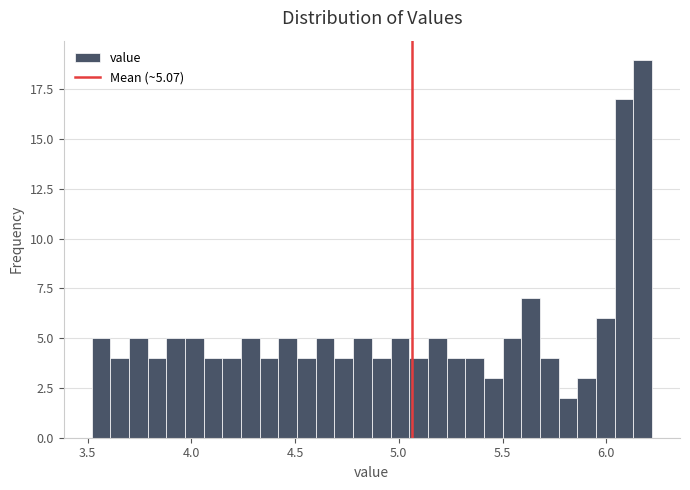

Around what value on the x-axis is the tallest bar? Give the approximate position of its centre, as read against the axis.

6.20